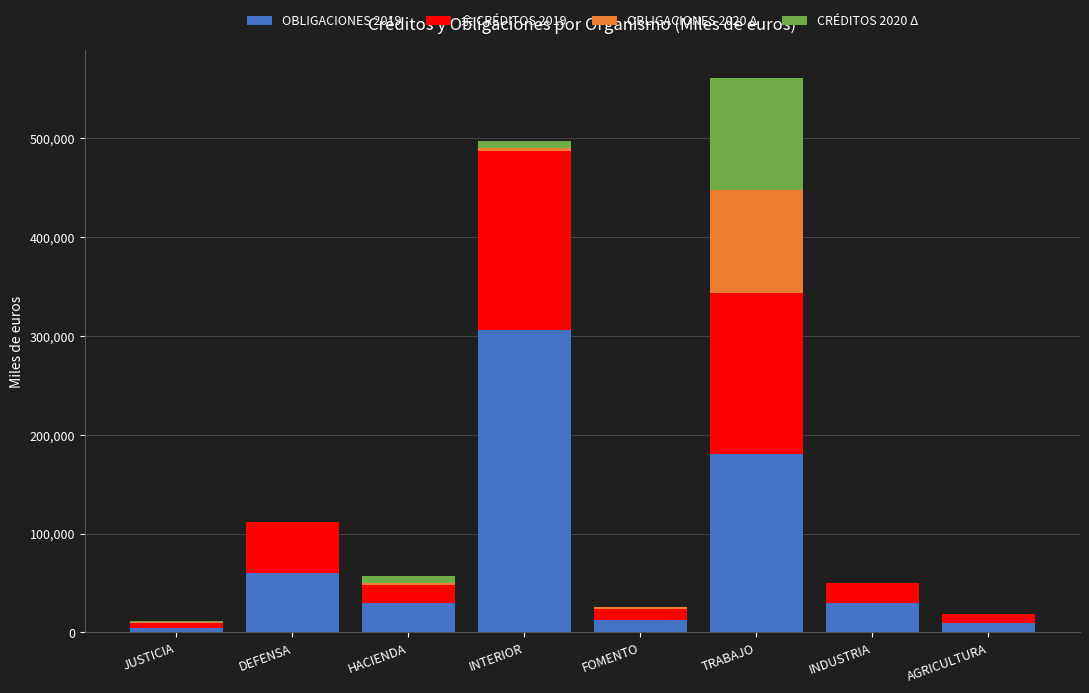

How many series are shown in this chart?

4